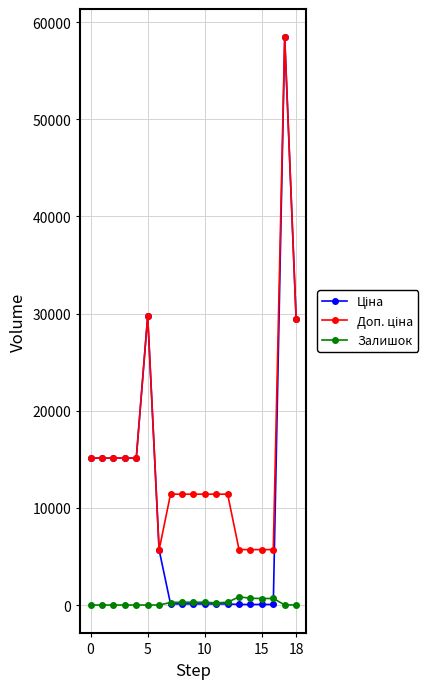

True or false: Залишок has more than 0 points higher than both neighbors.

True